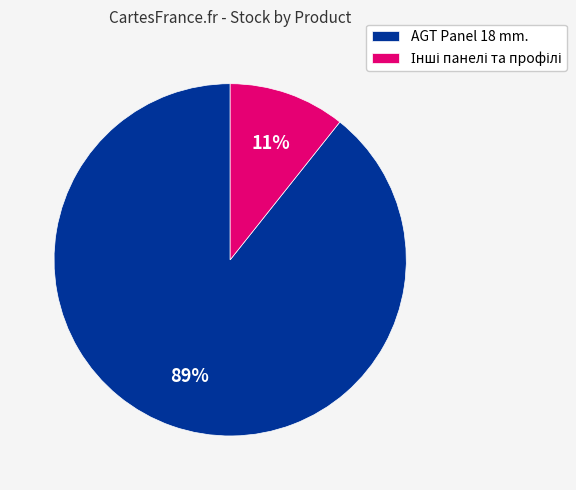

To the nearest percent, what percentage of the pie is AGT Panel 18 mm.?

89%